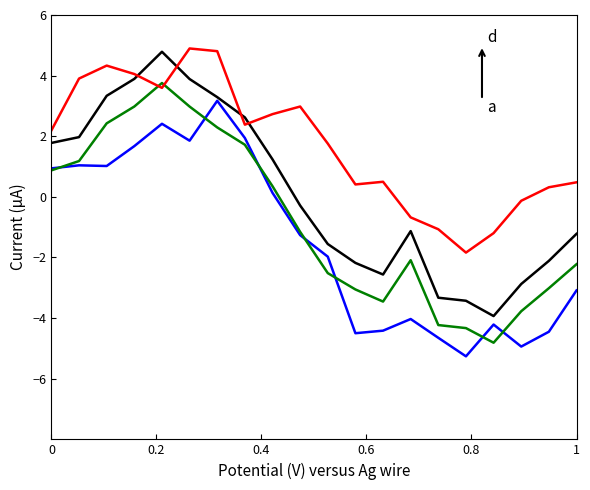

What is the smallest value displayed?

-5.3